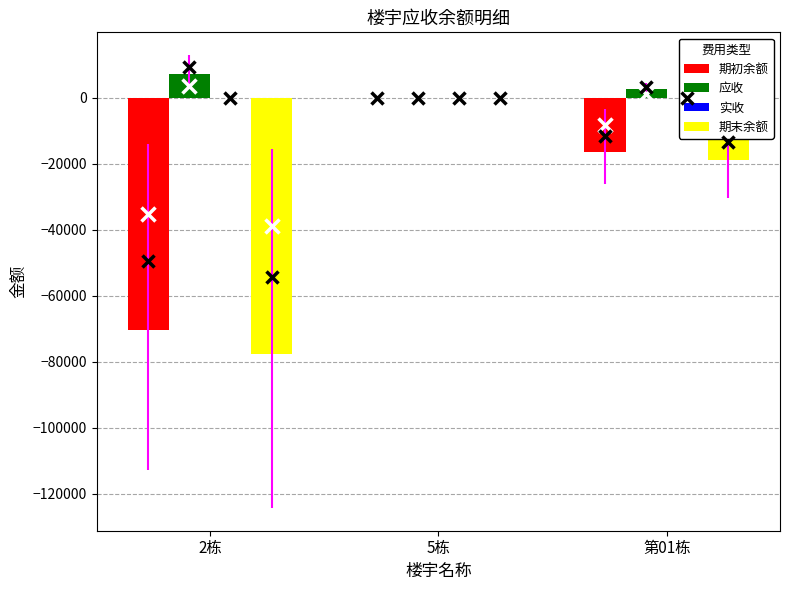

Where is 期初余额 nearest to the value -35247?

第01栋